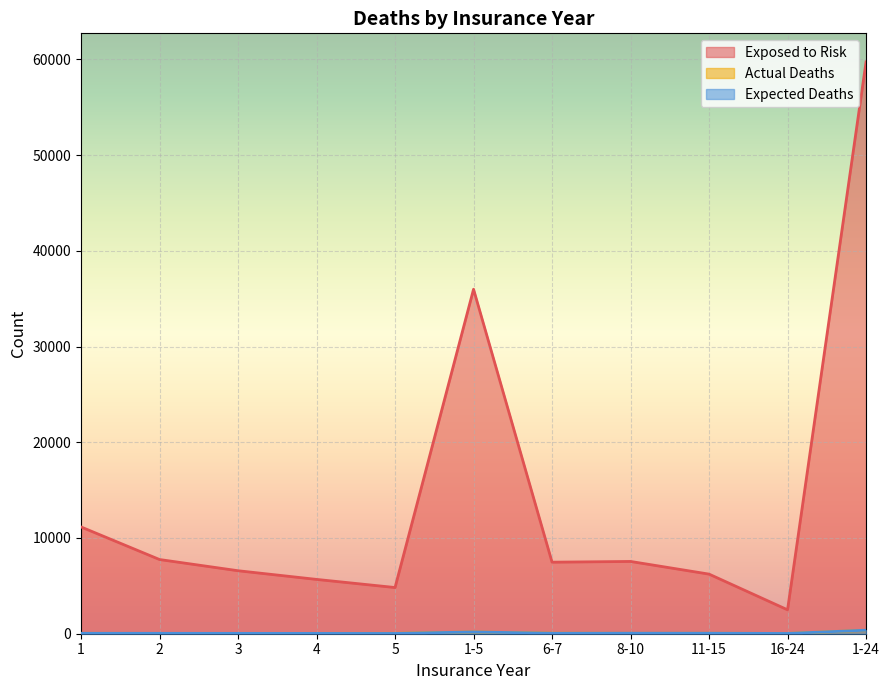

At 6-7, list the series in order from smallest to largest.

Expected Deaths, Actual Deaths, Exposed to Risk